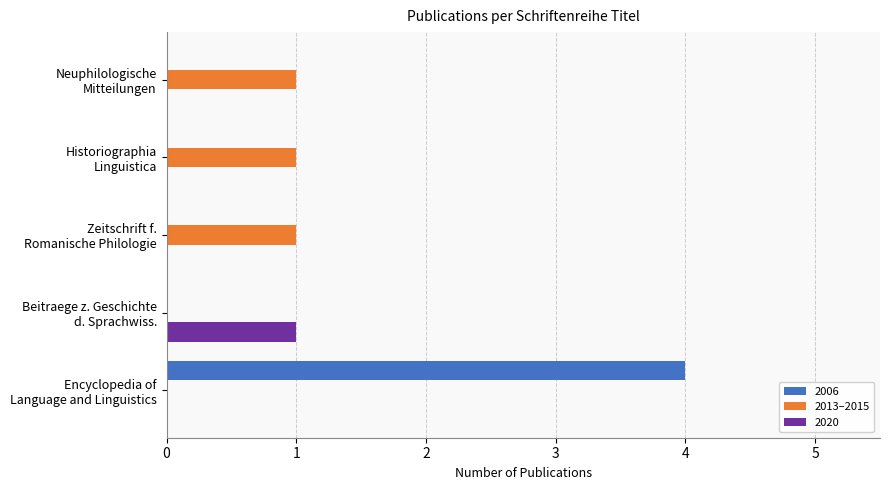

What is the sum of all 2013–2015 values?

3